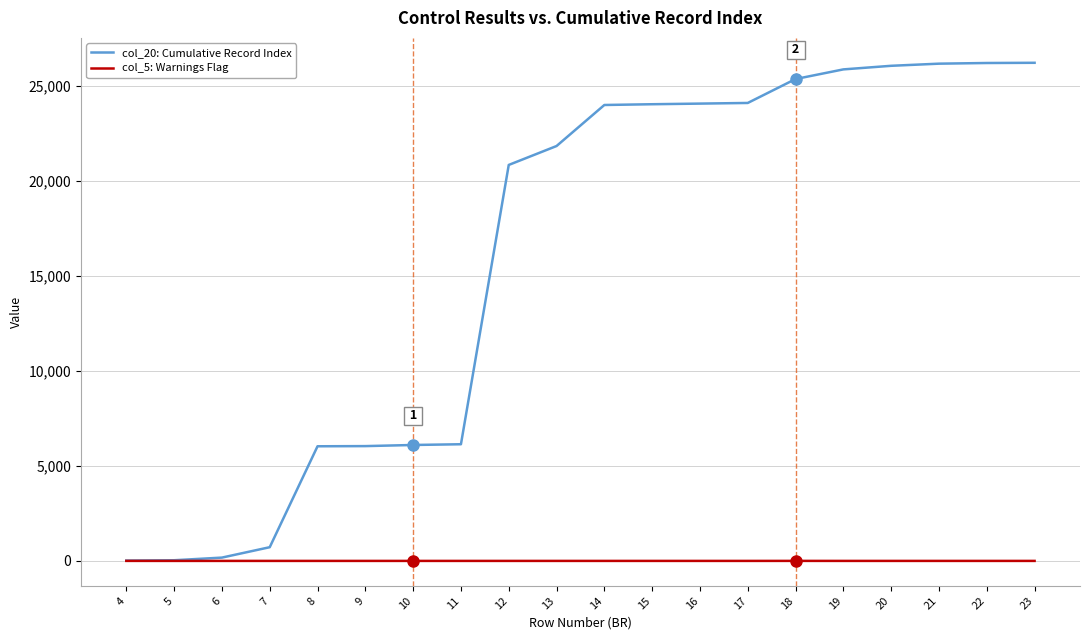

What is the maximum value shown in the chart?

26207